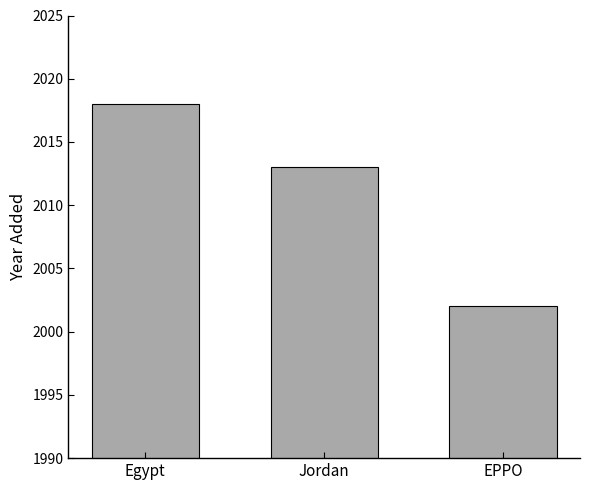

What is the label of the 2nd bar from the left?

Jordan